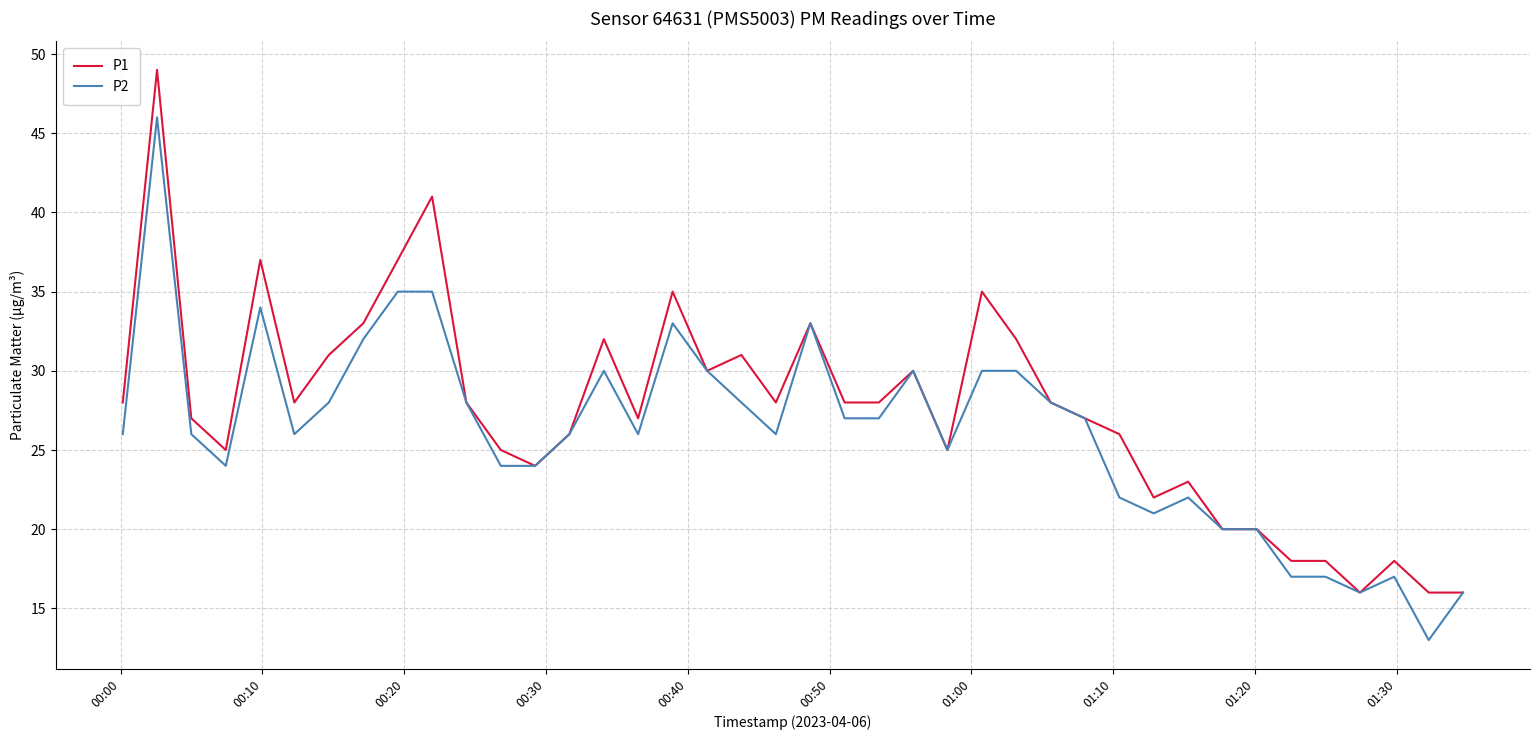

List the series in order of their peak value, lowest first.

P2, P1